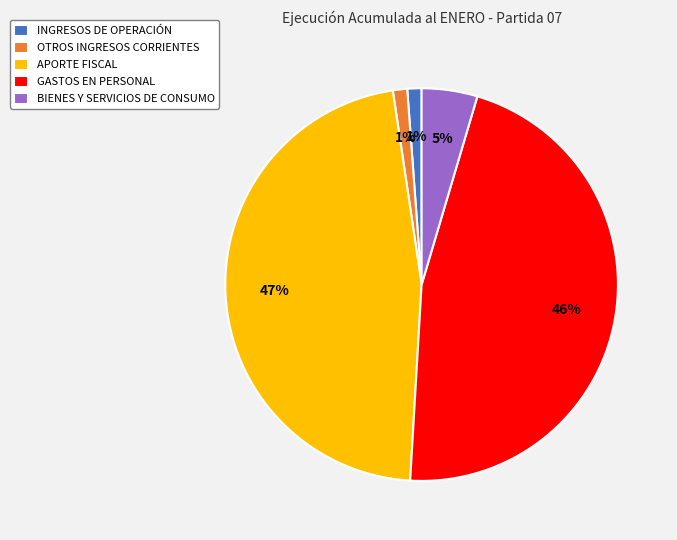

How many slices are in this pie chart?

5